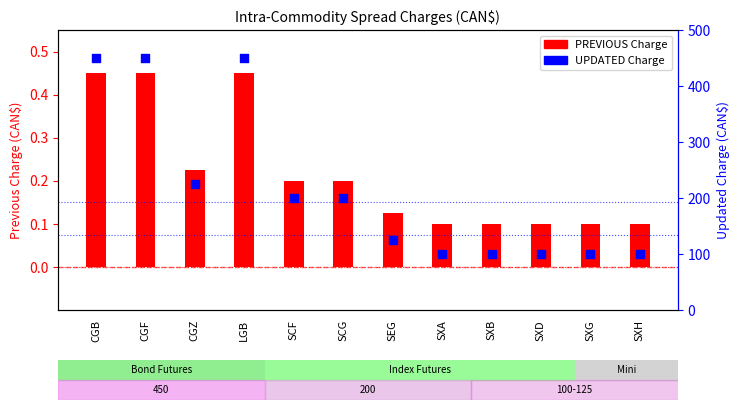

Is the value of UPDATED Charge at CGZ greater than the value of PREVIOUS Charge at SXB?

Yes